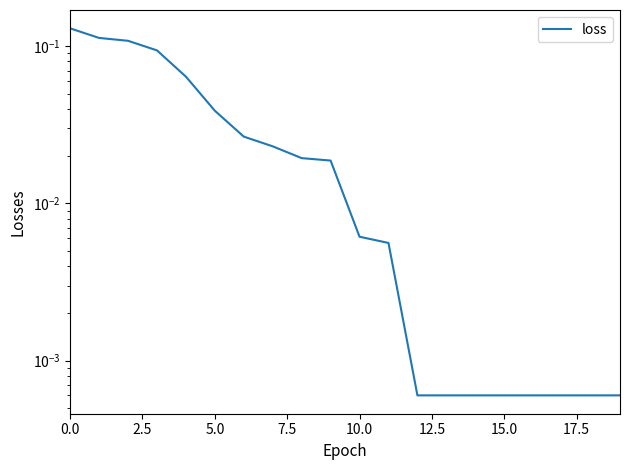

What value does the data have at 2.5?

0.1